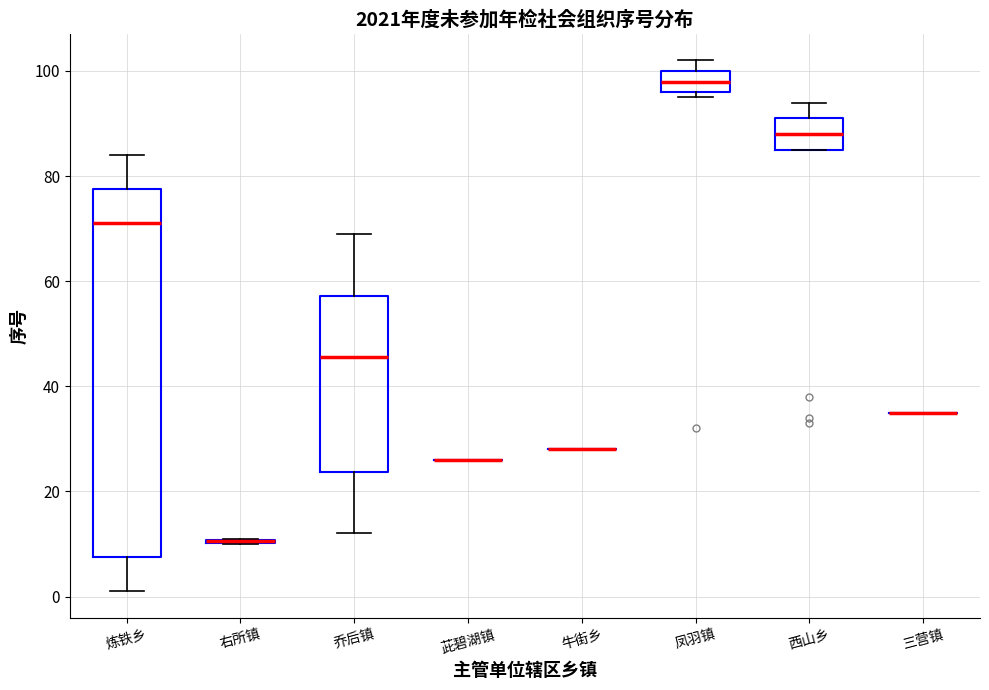

Which box is the tallest, from its lower edge to its upper edge?

炼铁乡